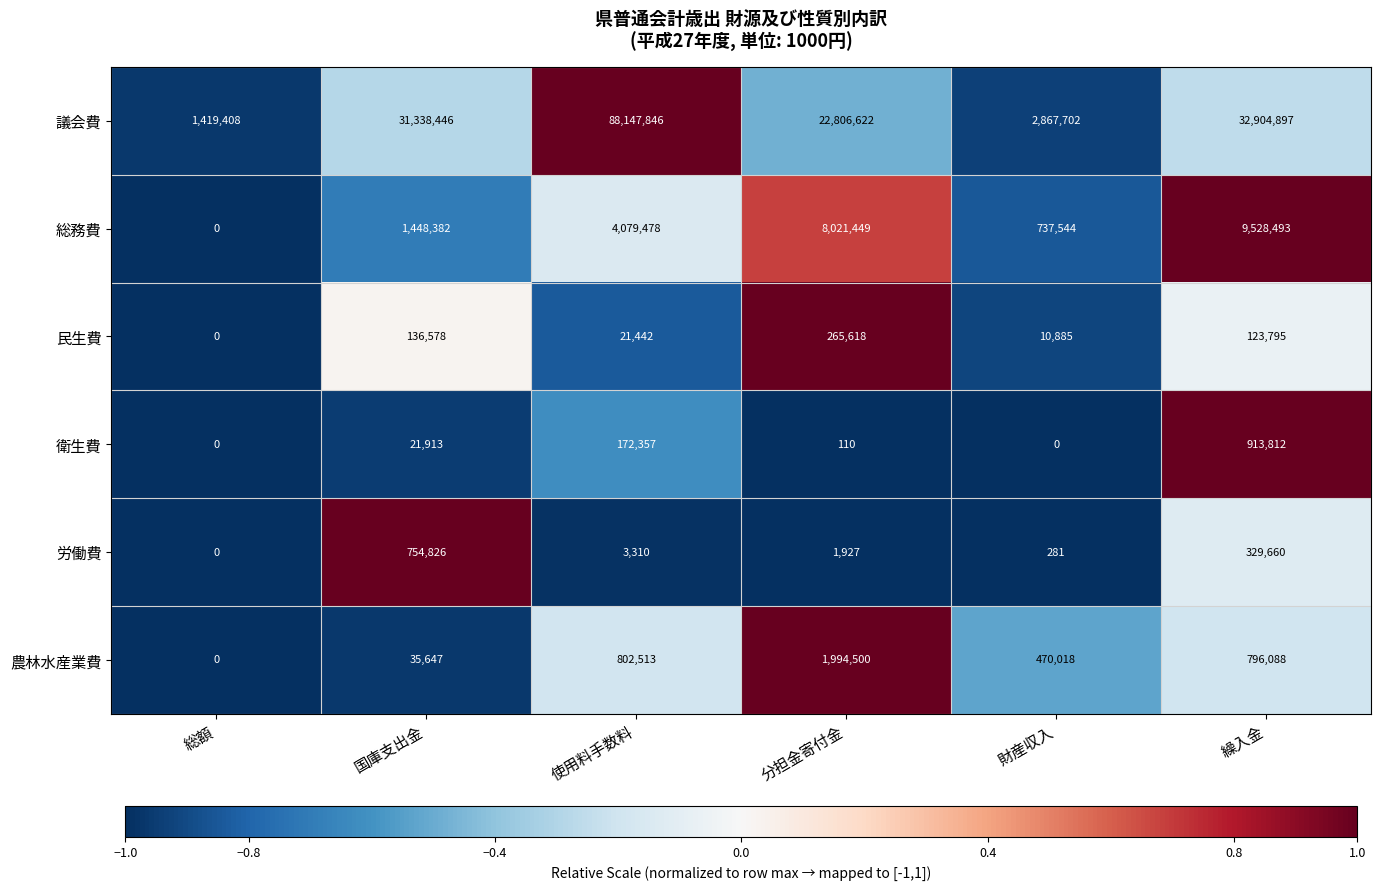

What is the minimum value for 議会費?

1419408